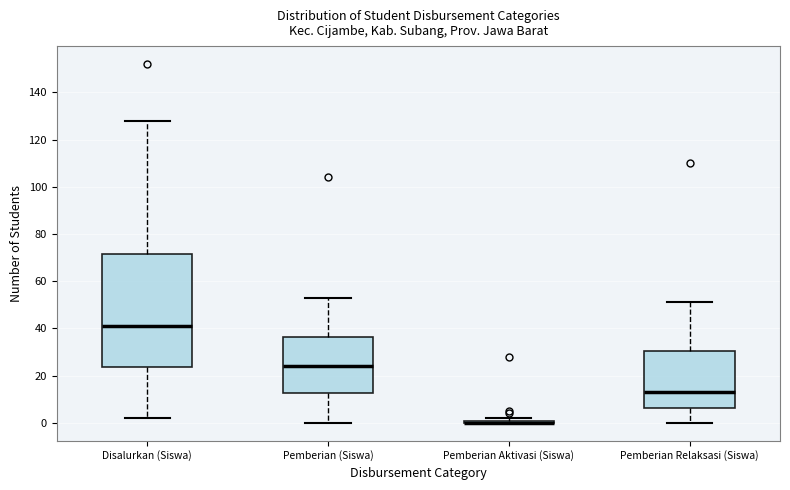

Reading left to right, read every box against the y-axis: the position of its median line, the range the box covers, and the ends of its whiskers. The values are not printed on the chart, so give them approximately, as read against the axis.

Disalurkan (Siswa): median 42, box 24 to 72, whiskers 2 to 128
Pemberian (Siswa): median 24, box 12 to 36, whiskers 0 to 54
Pemberian Aktivasi (Siswa): box collapsed to a line at 0, whiskers 0 to 2
Pemberian Relaksasi (Siswa): median 14, box 6 to 30, whiskers 0 to 52